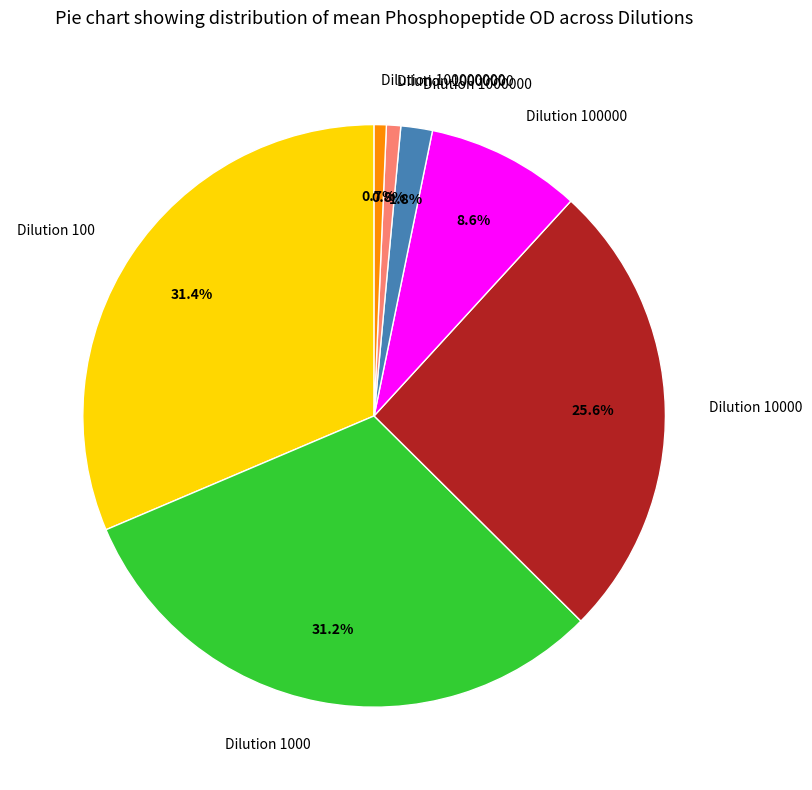

To the nearest percent, what percentage of the pie is Dilution 100000000?

1%